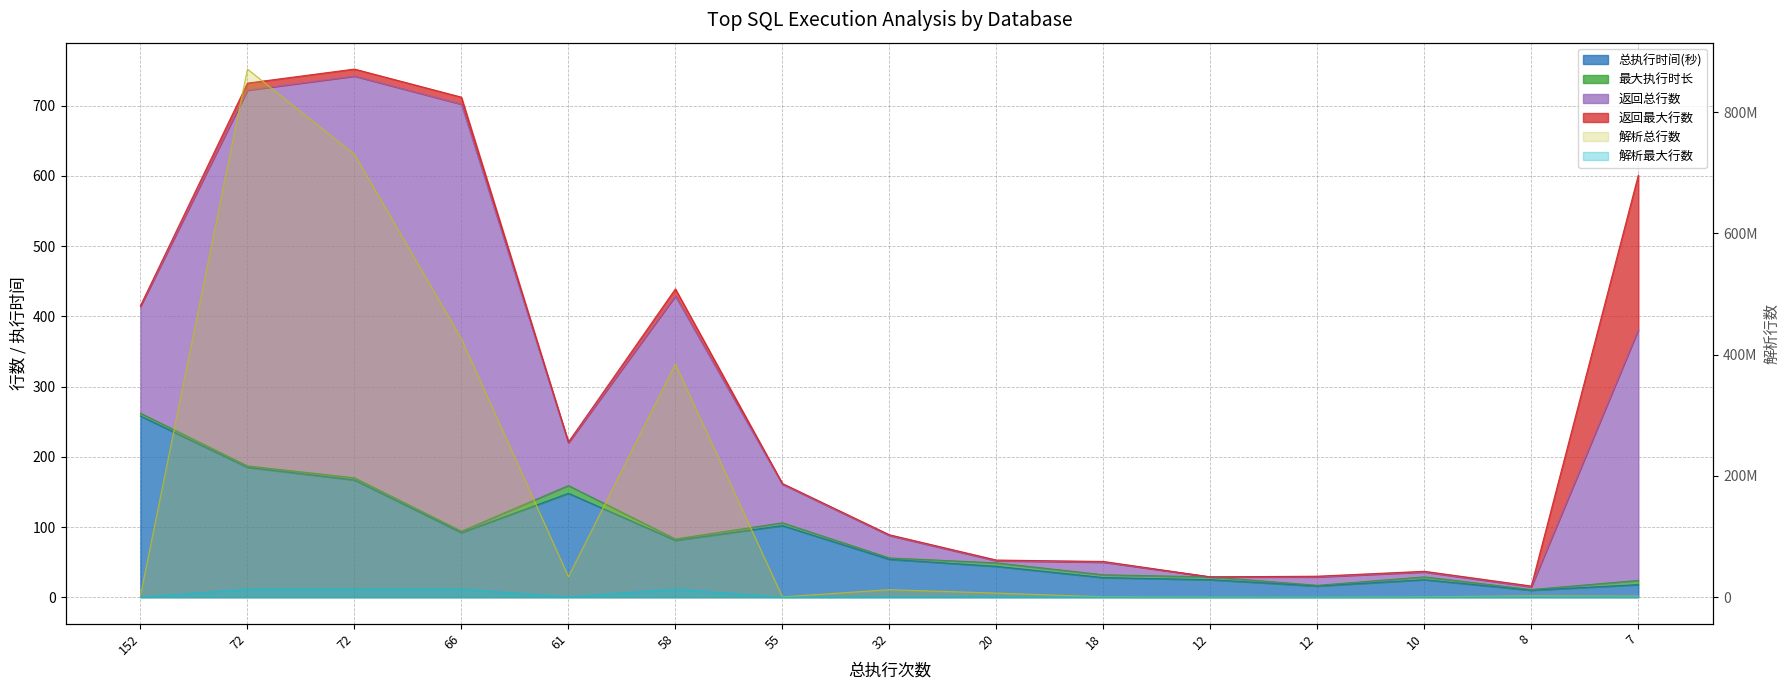

Where is 解析总行数 nearest to the value 435461552?

66